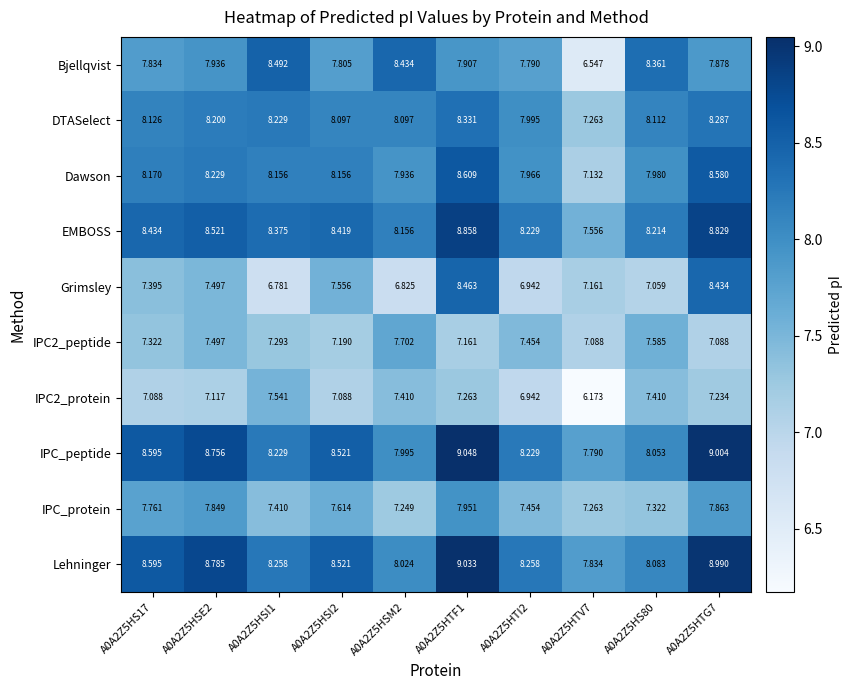

Which series changed the most between A0A2Z5HSE2 and A0A2Z5HTF1?

Grimsley